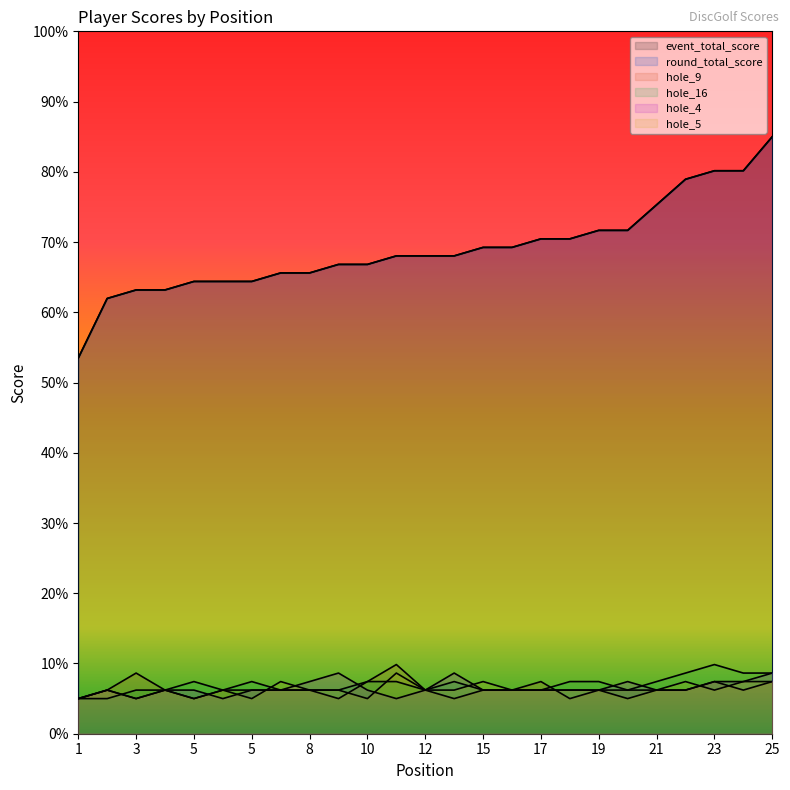

The round_total_score series shows 120.9 at 23. True or false?

False